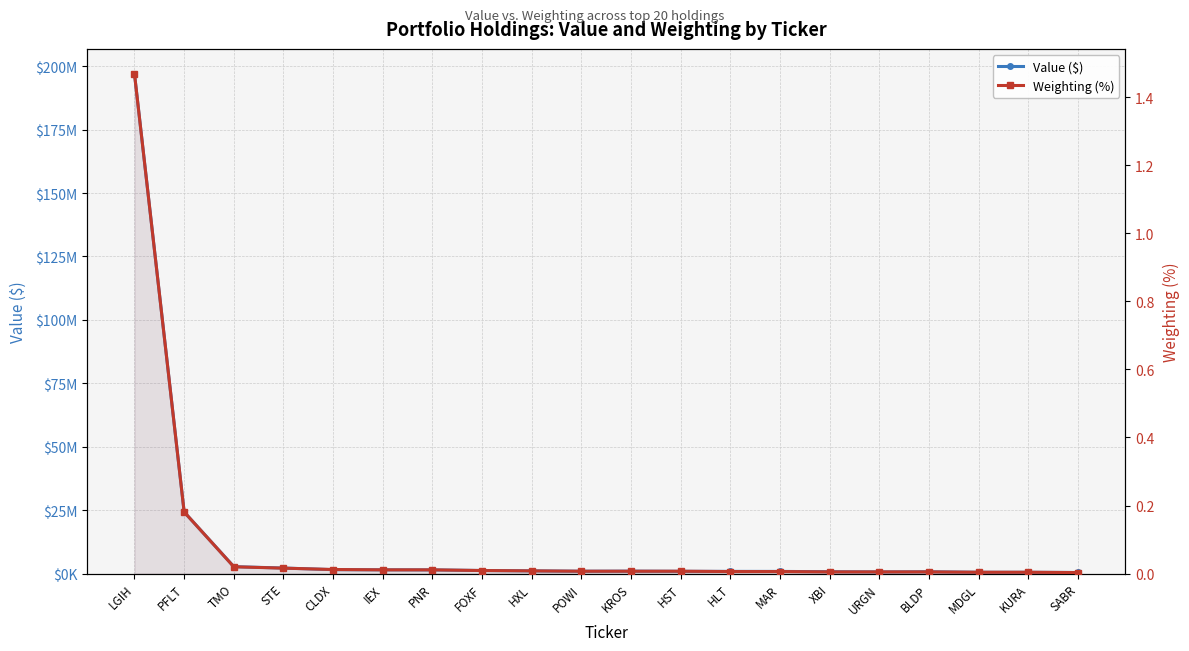

What is the label of the 19th point from the left?

KURA